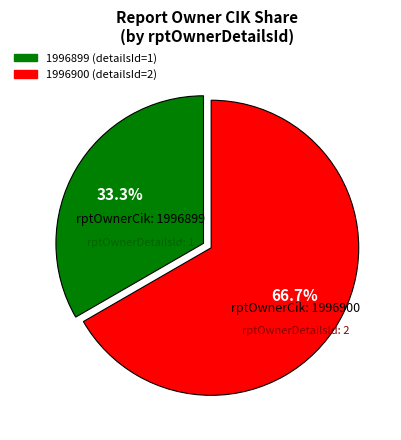

Is it true that 1996900 is 67% of the pie?

True